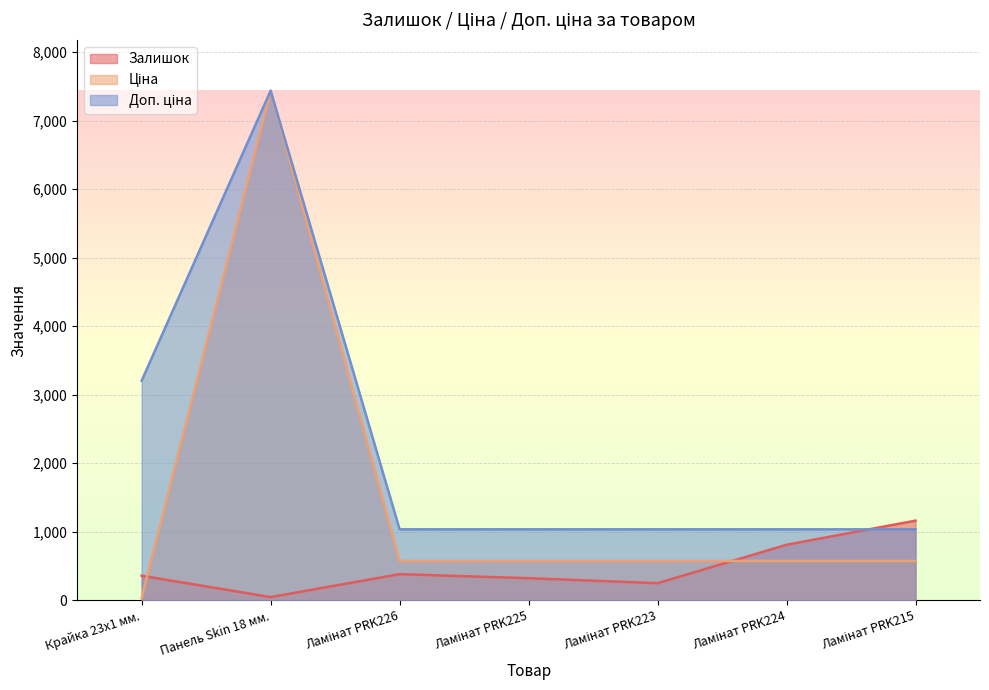

What is the label of the 6th point from the right?

Панель Skin 18 мм.